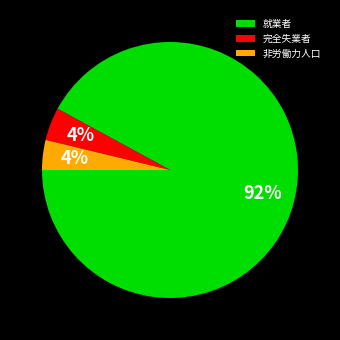

Which slice is the largest?

就業者